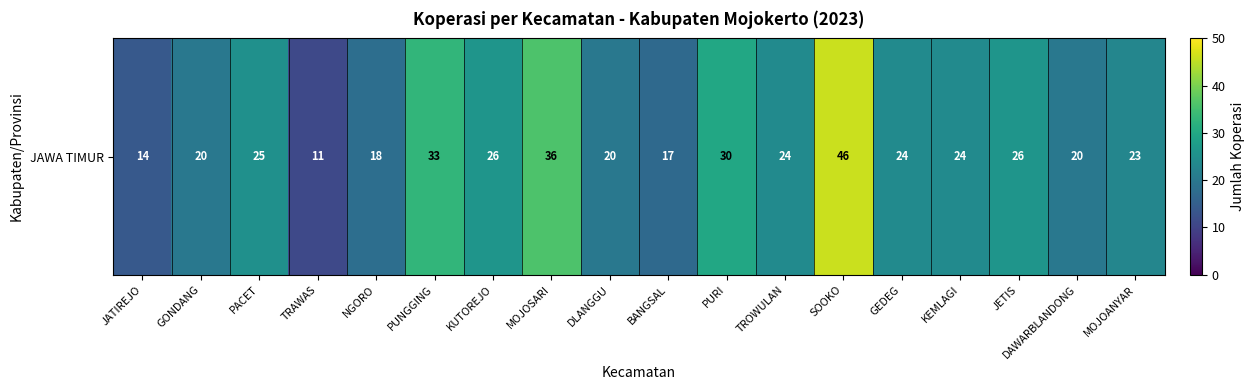

Rank the categories by value from lowest to highest.

TRAWAS, JATIREJO, BANGSAL, NGORO, GONDANG, DLANGGU, DAWARBLANDONG, MOJOANYAR, TROWULAN, GEDEG, KEMLAGI, PACET, KUTOREJO, JETIS, PURI, PUNGGING, MOJOSARI, SOOKO